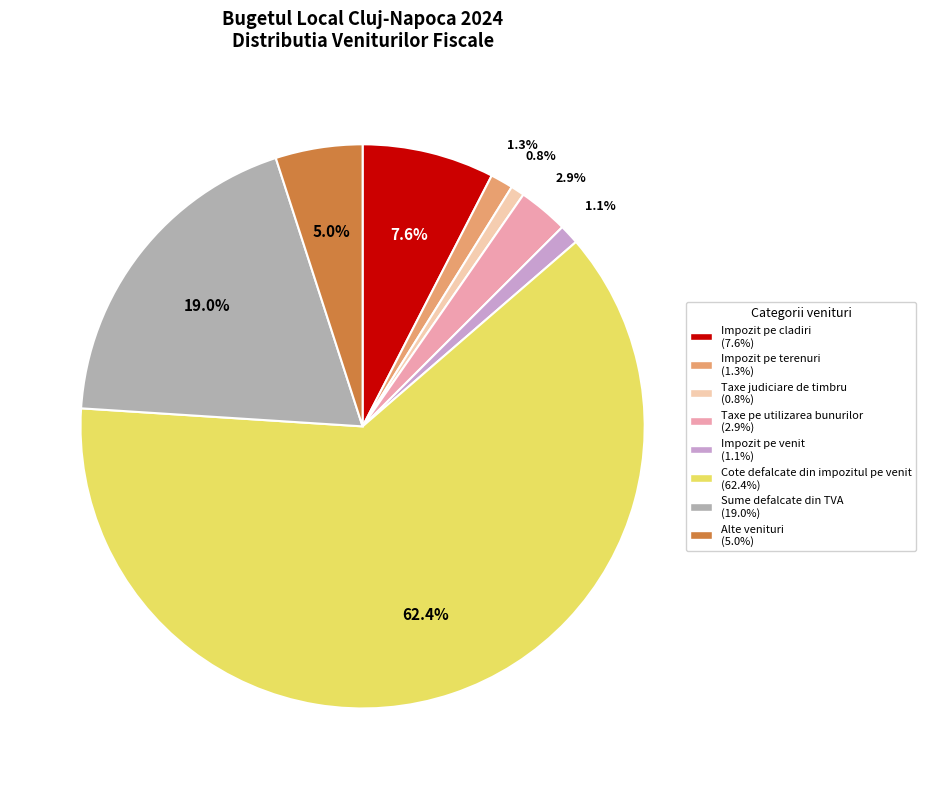

Is the sum of Impozit pe cladiri and Cote defalcate din impozitul pe venit greater than half?

Yes